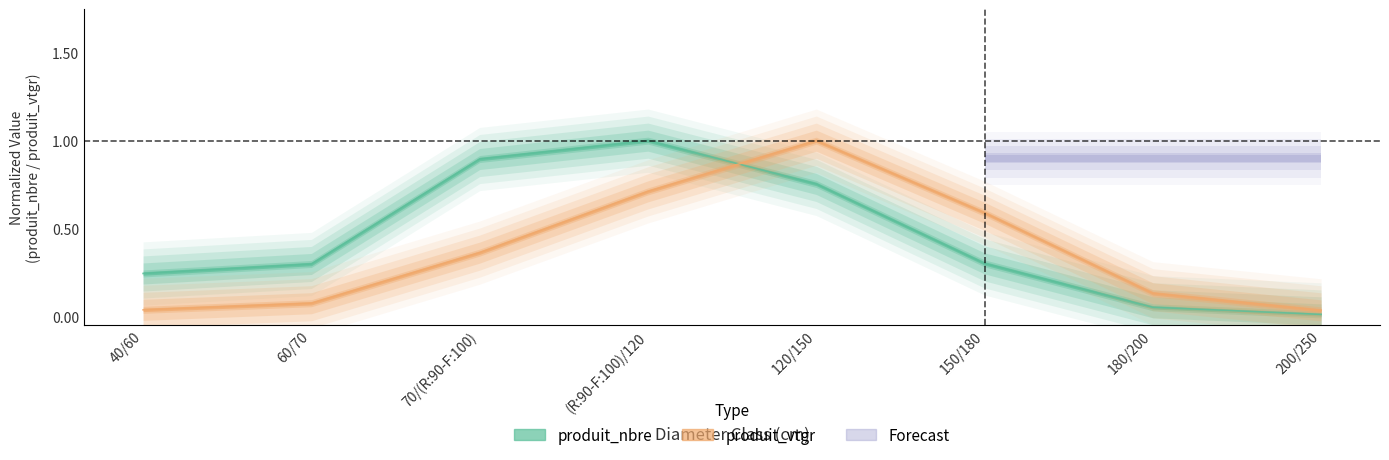

True or false: produit_nbre has more than 0 points higher than both neighbors.

True